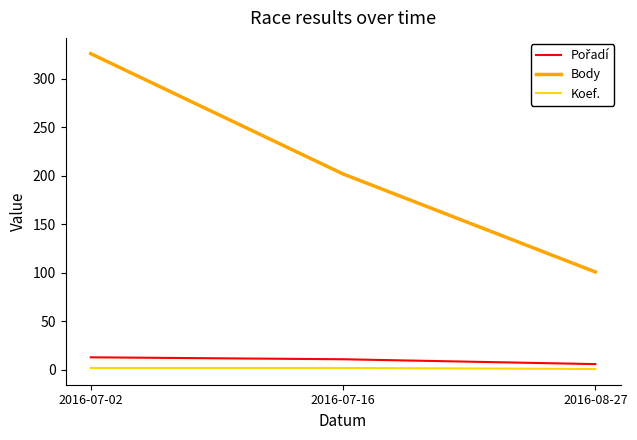

At which label is Body closest to 213?

2016-07-16